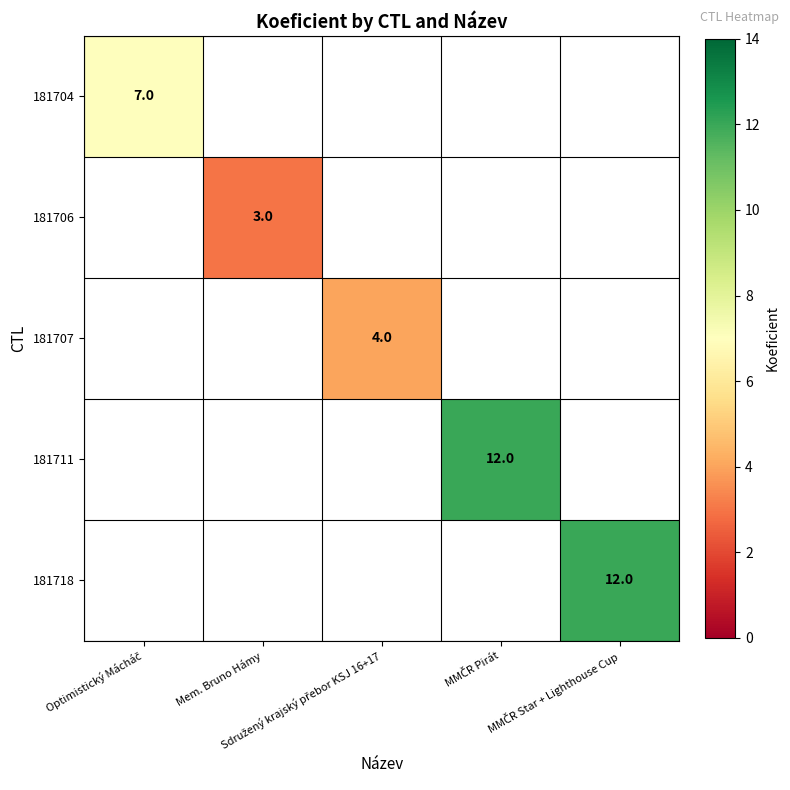

How many values in 181707 are above zero?

1